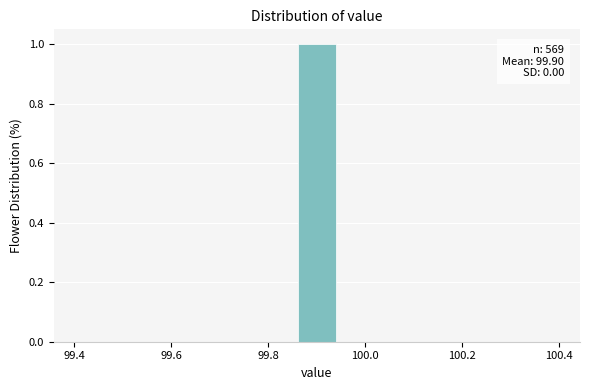

Which range on the x-axis has the tallest bar?

99.86 to 99.94